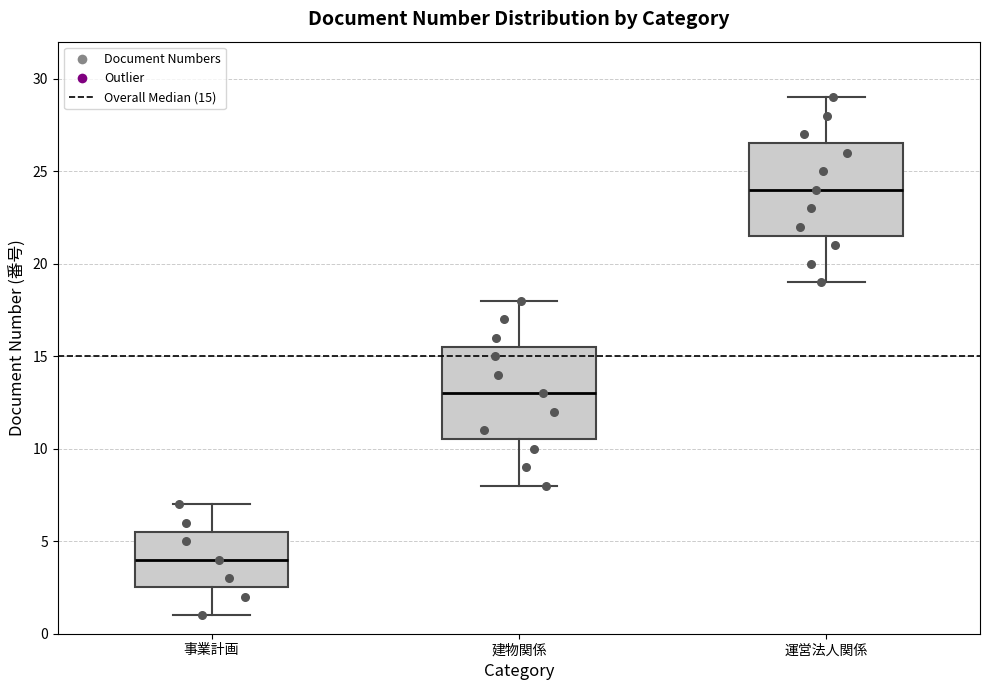

Reading left to right, read every box against the y-axis: the position of its median line, the range the box covers, and the ends of its whiskers. The values are not printed on the chart, so give them approximately, as read against the axis.

事業計画: median 4.0, box 2.5 to 5.5, whiskers 1.0 to 7.0
建物関係: median 13.0, box 10.5 to 15.5, whiskers 8.0 to 18.0
運営法人関係: median 24.0, box 21.5 to 26.5, whiskers 19.0 to 29.0